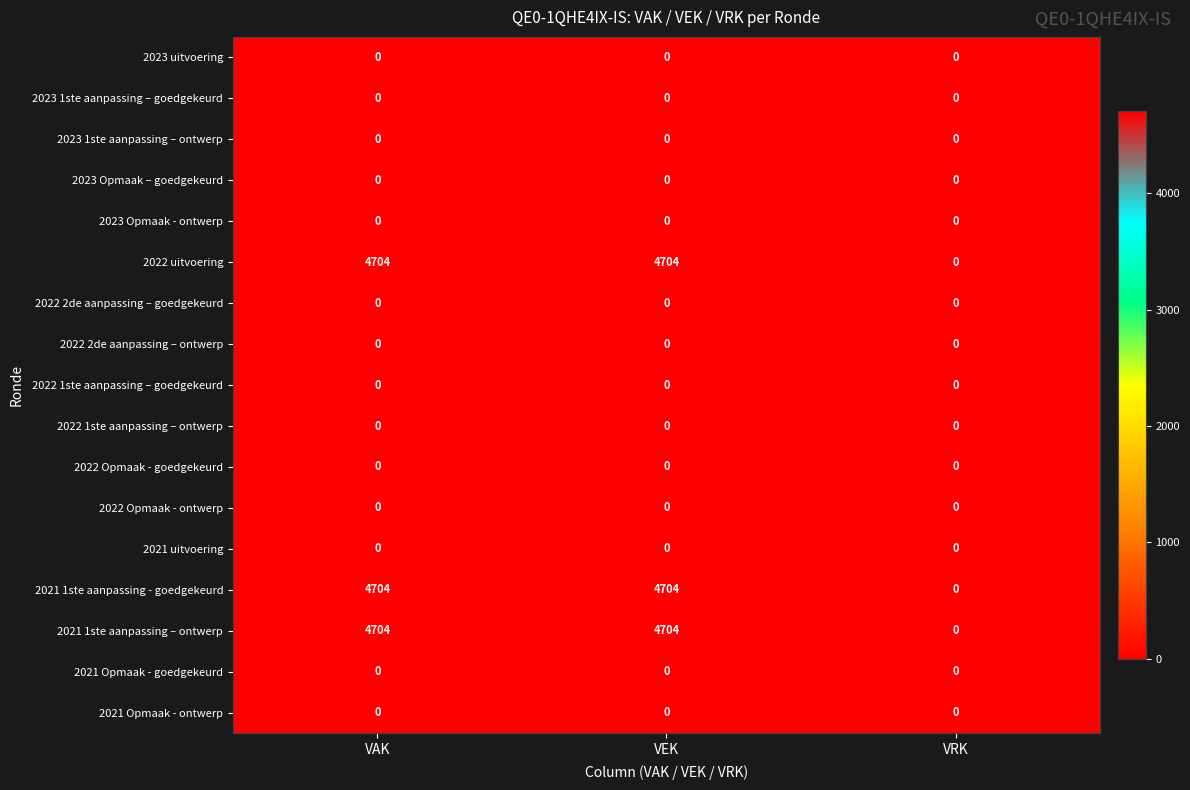

What is the total value across all series at VAK?

14112